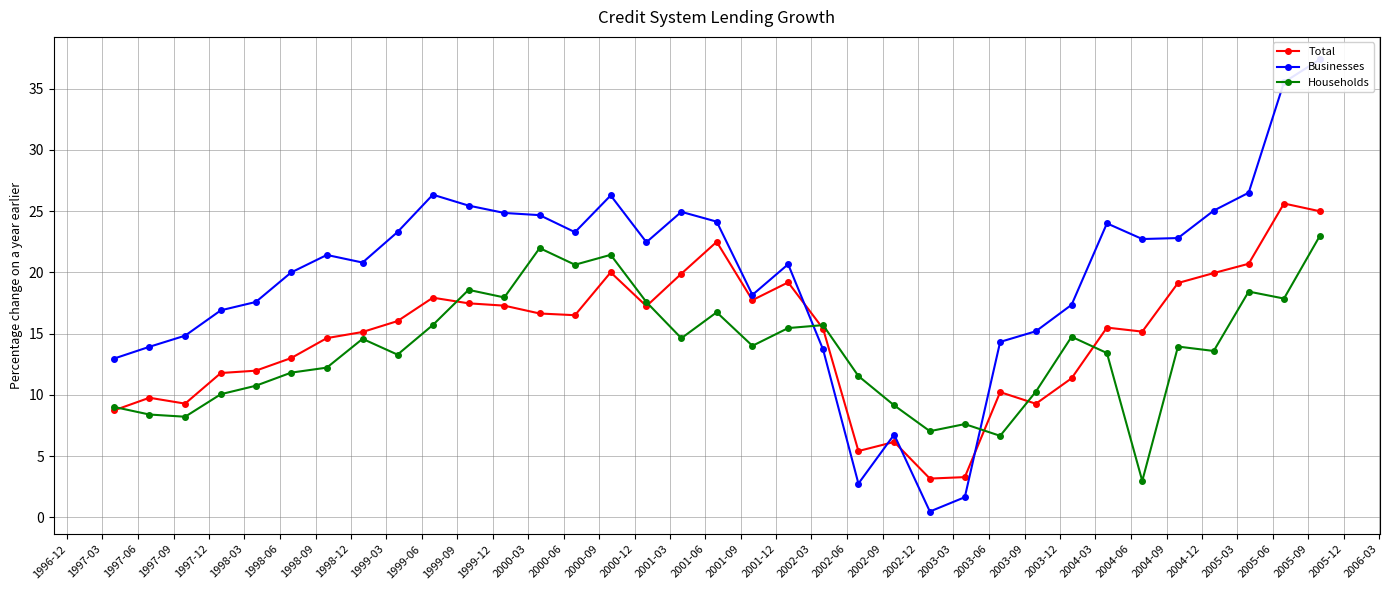

What are all the series names shown in the legend?

Total, Businesses, Households